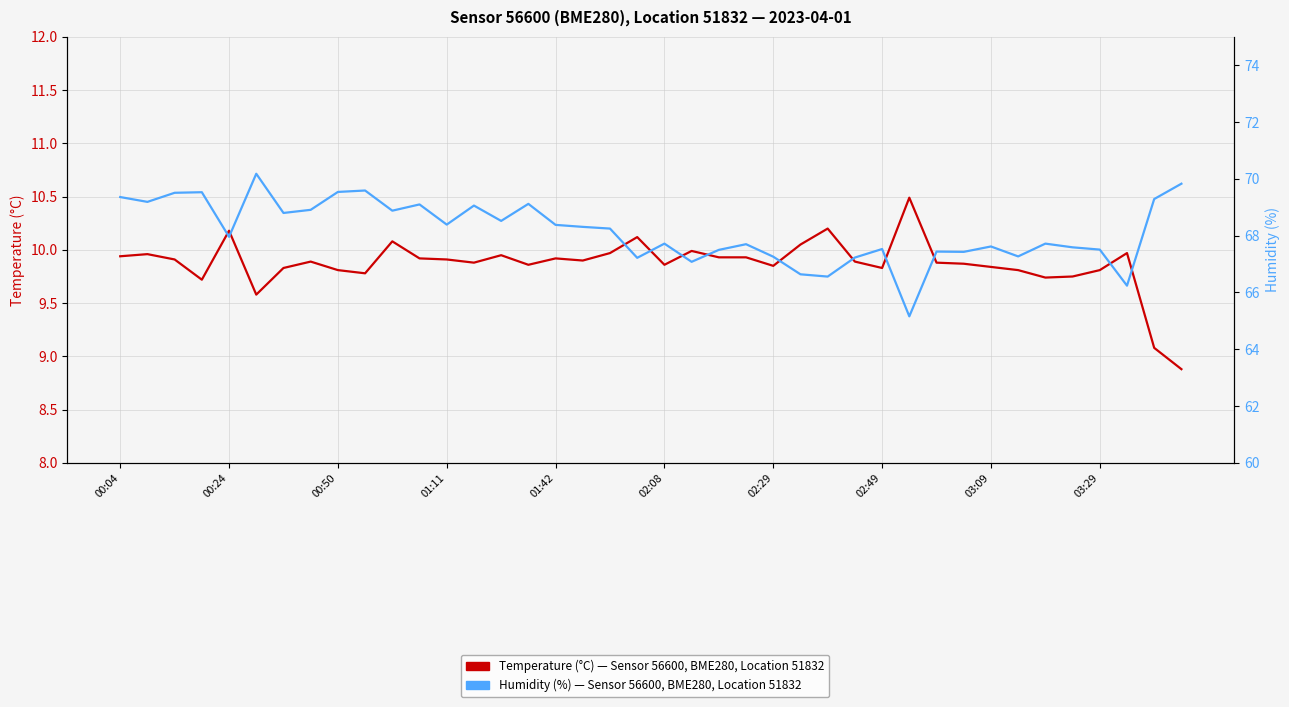

Read the Humidity (%), Sensor 56600 value at 30.

67.4